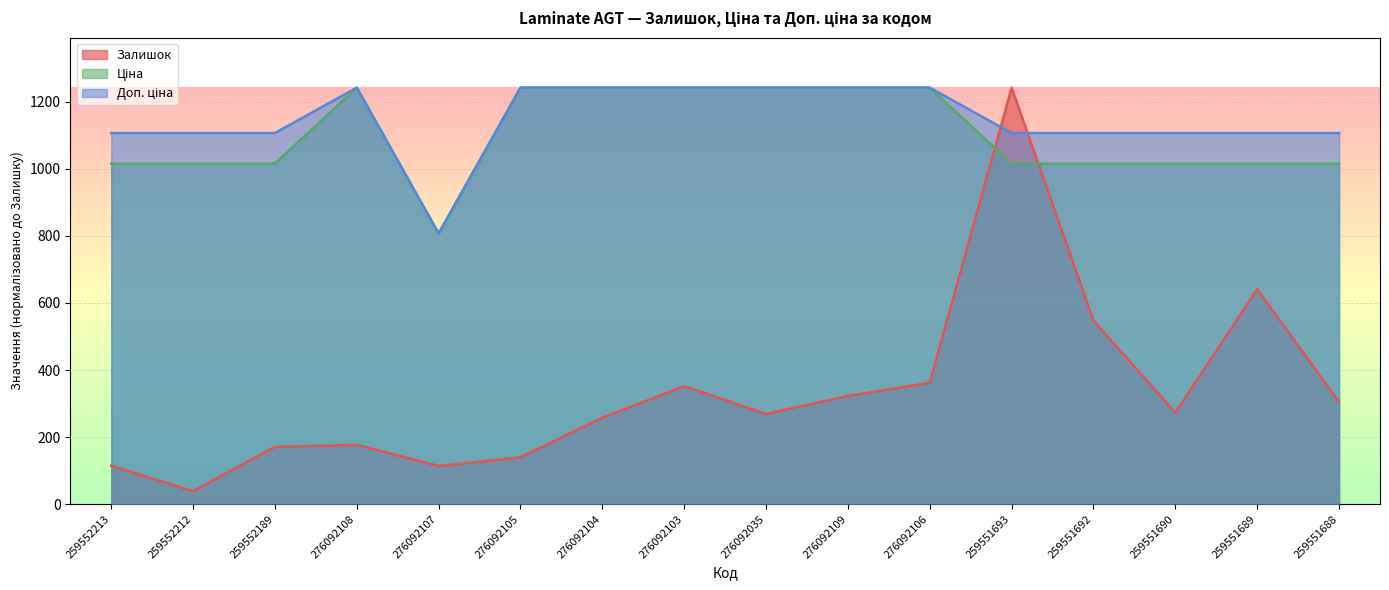

Where does the Ціна series first go above 1015?

259552213